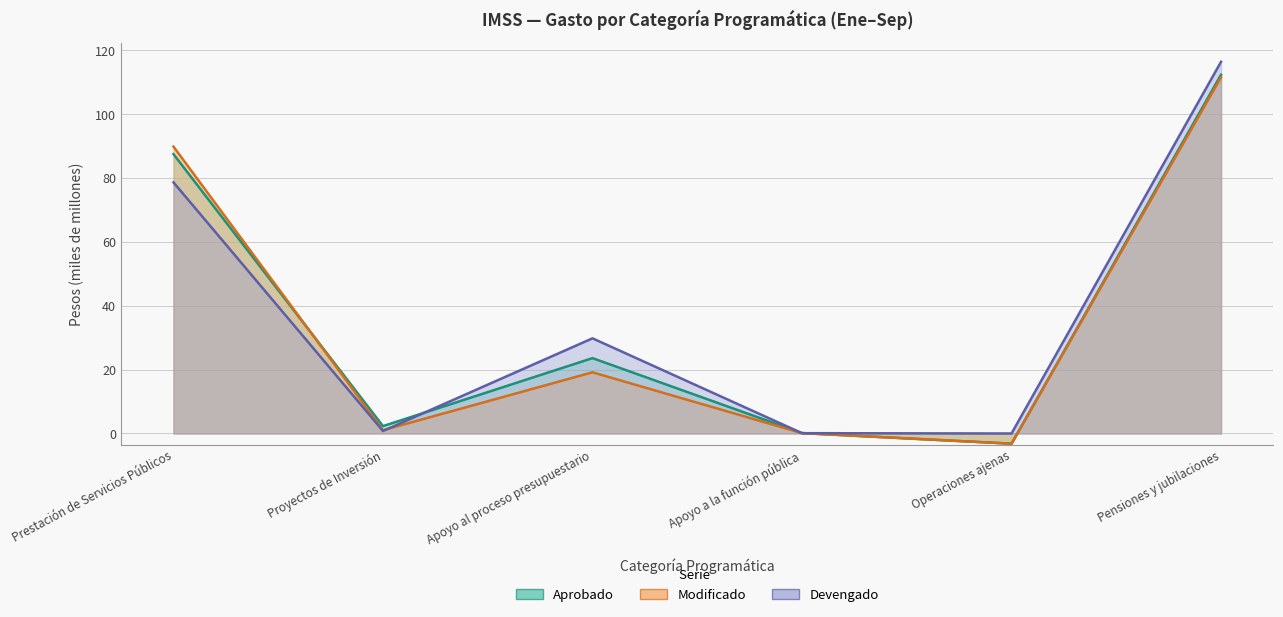

What is the label of the 1st point from the left?

Prestación de Servicios Públicos